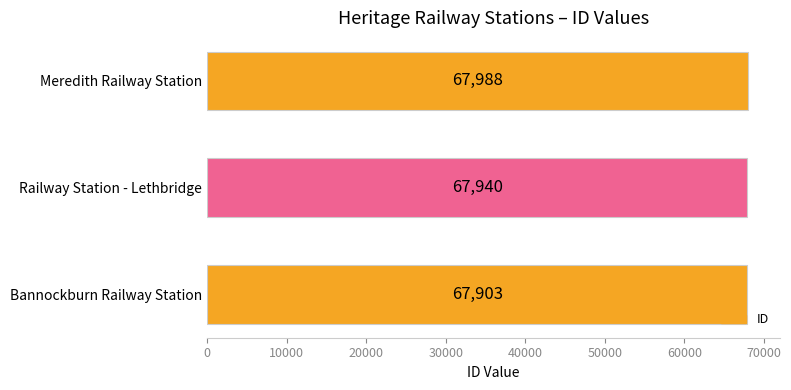

How many values are between 67903 and 67988?

3